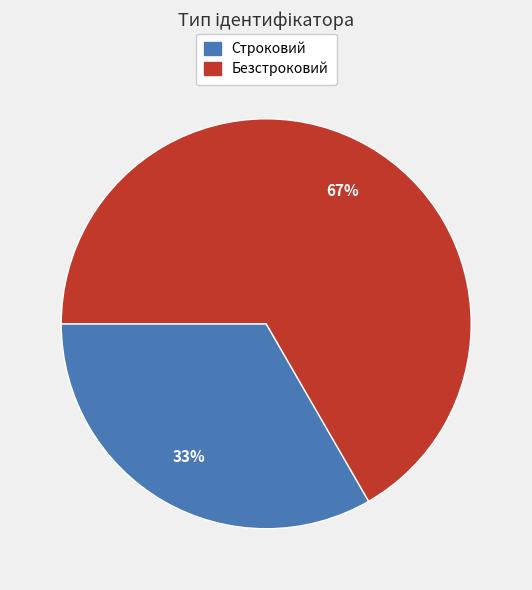

To the nearest percent, what is the average slice percentage?

50%